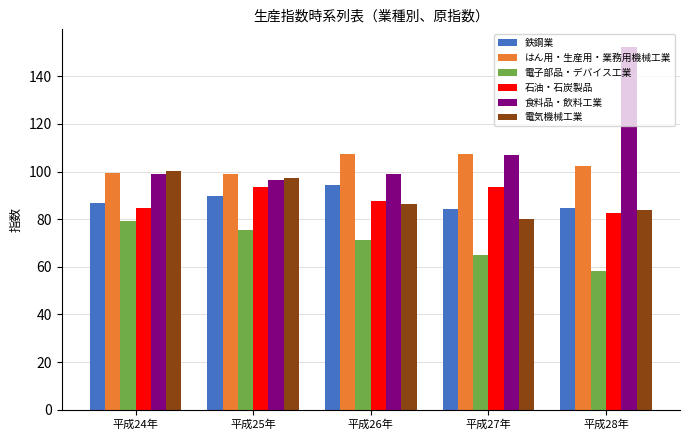

What is the lowest value of the 電気機械工業 series?

80.0